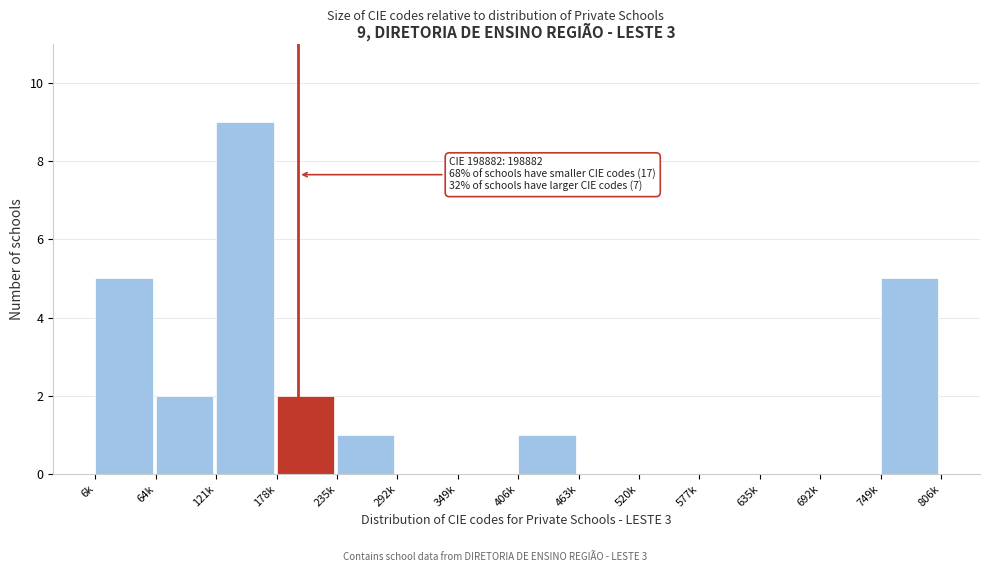

Reading right to left, what are all the values shown in this chart?

749k=5	692k=0	635k=0	577k=0	520k=0	463k=0	406k=1	349k=0	292k=0	235k=1	178k=2	121k=9	64k=2	6k=5